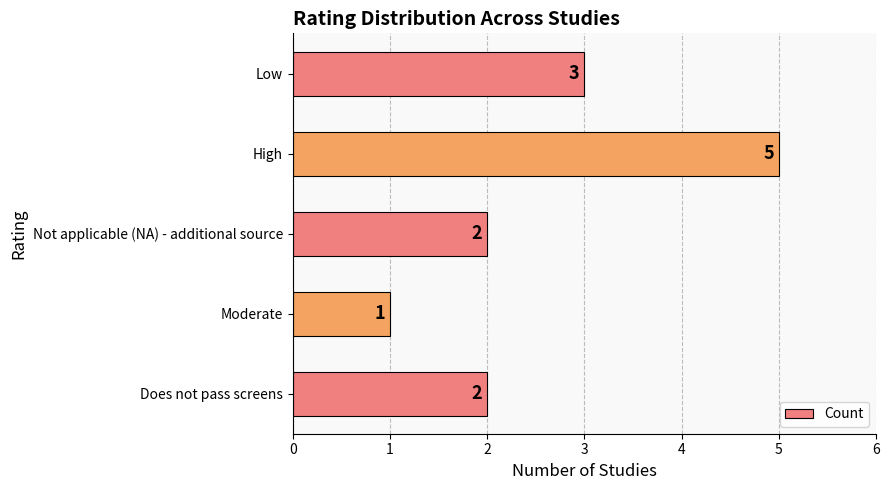

What is the maximum value shown in the chart?

5